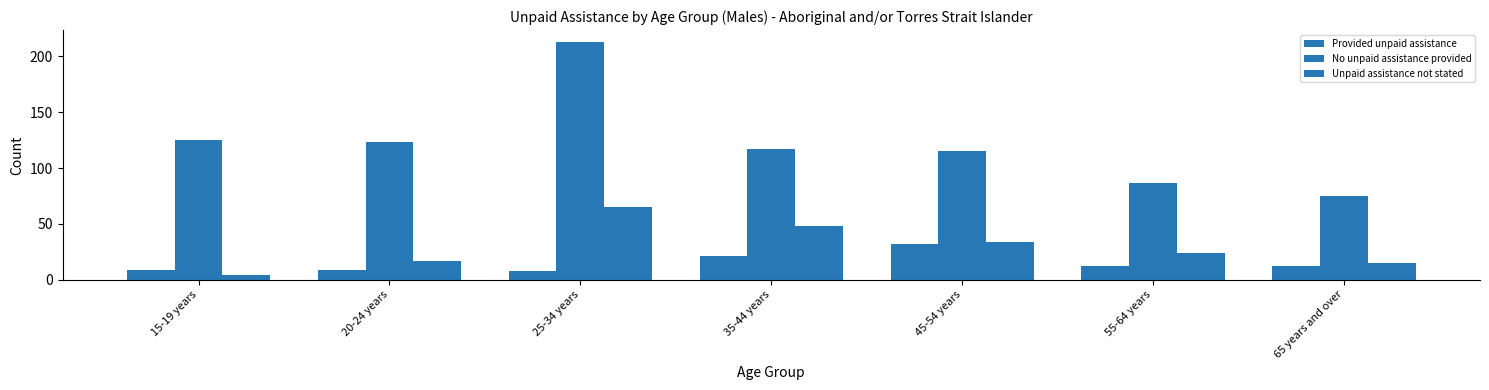

What is the sum of the Provided unpaid assistance values at 65 years and over and 25-34 years?

20